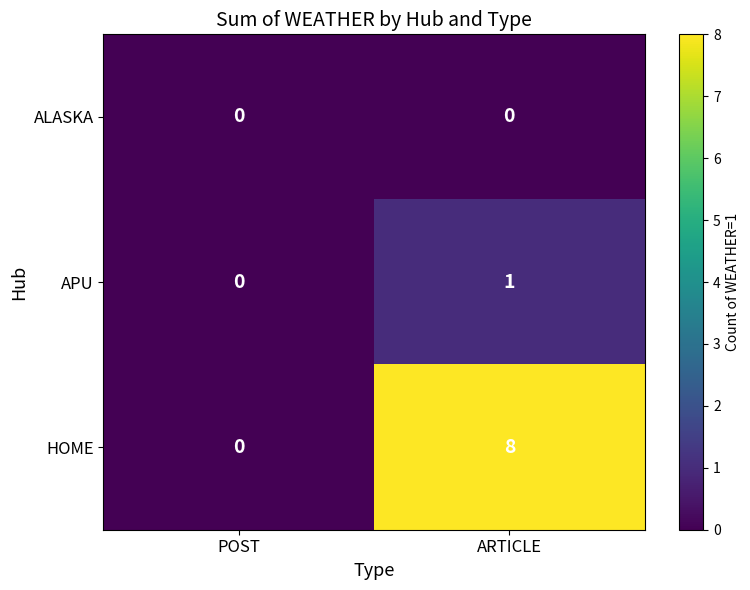

Reading right to left, transcribe all the data shown in this chart.

ALASKA: ARTICLE=0	POST=0
APU: ARTICLE=1	POST=0
HOME: ARTICLE=8	POST=0